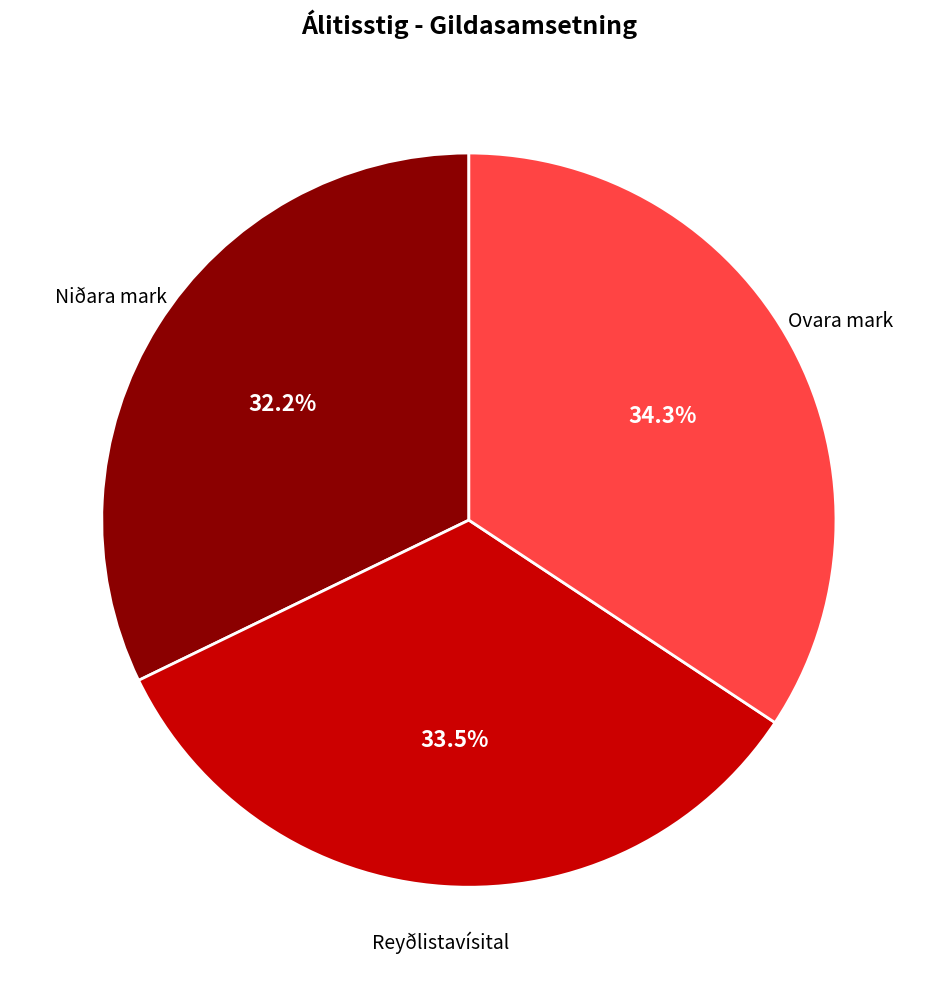

Does any single category account for the majority?

No